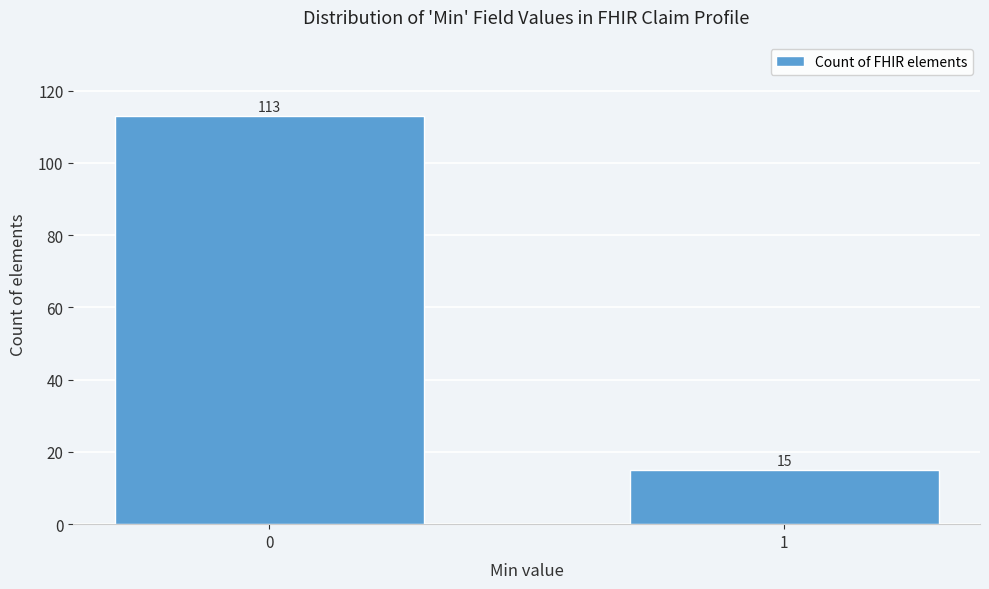

Reading right to left, what are all the values shown in this chart?

1=15	0=113